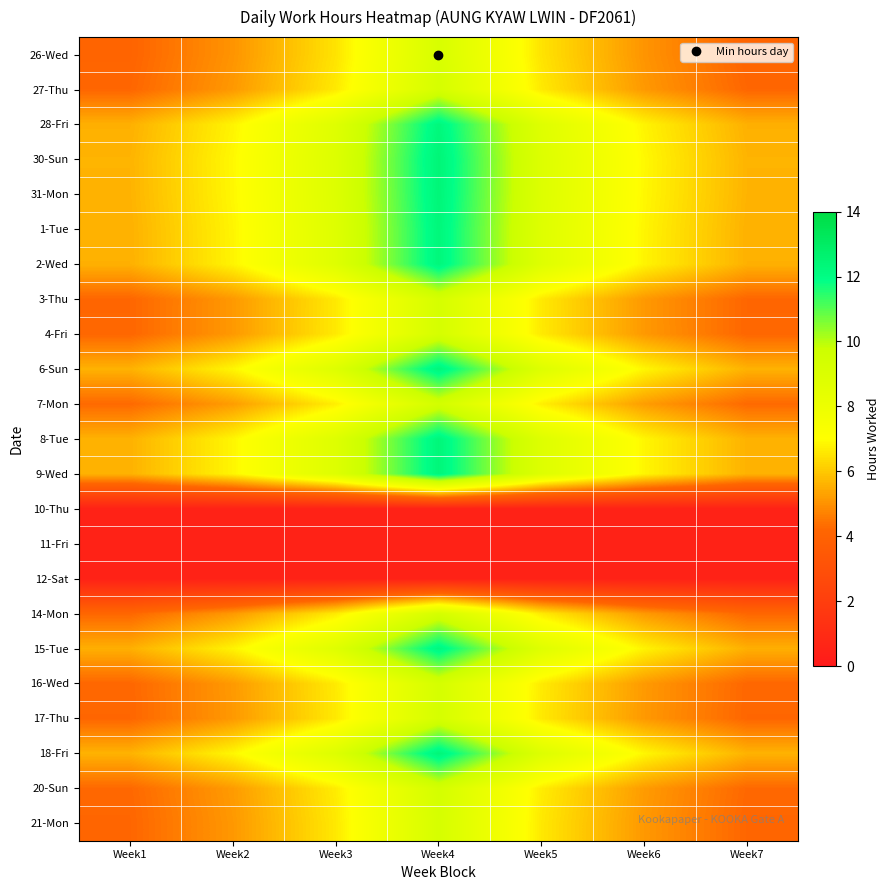

Reading left to right, extract all data points from this chart.

26-Wed: Week1=4.1	Week2=5.1	Week3=6.5	Week4=9.1	Week5=6.5	Week6=5.1	Week7=4.1
27-Thu: Week1=4.2	Week2=5.1	Week3=6.6	Week4=9.3	Week5=6.6	Week6=5.1	Week7=4.2
28-Fri: Week1=5.6	Week2=6.8	Week3=8.8	Week4=12.2	Week5=8.8	Week6=6.8	Week7=5.6
30-Sun: Week1=5.6	Week2=6.9	Week3=8.9	Week4=12.4	Week5=8.9	Week6=6.9	Week7=5.6
31-Mon: Week1=5.6	Week2=6.9	Week3=8.8	Week4=12.4	Week5=8.8	Week6=6.9	Week7=5.6
1-Tue: Week1=5.6	Week2=6.8	Week3=8.8	Week4=12.3	Week5=8.8	Week6=6.8	Week7=5.6
2-Wed: Week1=5.6	Week2=6.8	Week3=8.8	Week4=12.3	Week5=8.8	Week6=6.8	Week7=5.6
3-Thu: Week1=4.2	Week2=5.1	Week3=6.6	Week4=9.3	Week5=6.6	Week6=5.1	Week7=4.2
4-Fri: Week1=4.2	Week2=5.1	Week3=6.6	Week4=9.3	Week5=6.6	Week6=5.1	Week7=4.2
6-Sun: Week1=5.6	Week2=6.8	Week3=8.8	Week4=12.3	Week5=8.8	Week6=6.8	Week7=5.6
7-Mon: Week1=4.3	Week2=5.2	Week3=6.7	Week4=9.4	Week5=6.7	Week6=5.2	Week7=4.3
8-Tue: Week1=5.6	Week2=6.8	Week3=8.8	Week4=12.3	Week5=8.8	Week6=6.8	Week7=5.6
9-Wed: Week1=5.6	Week2=6.8	Week3=8.8	Week4=12.3	Week5=8.8	Week6=6.8	Week7=5.6
10-Thu: Week1=0.5	Week2=0.5	Week3=0.5	Week4=0.5	Week5=0.5	Week6=0.5	Week7=0.5
11-Fri: Week1=0.5	Week2=0.5	Week3=0.5	Week4=0.5	Week5=0.5	Week6=0.5	Week7=0.5
12-Sat: Week1=0.5	Week2=0.5	Week3=0.5	Week4=0.5	Week5=0.5	Week6=0.5	Week7=0.5
14-Mon: Week1=4.2	Week2=5.2	Week3=6.6	Week4=9.3	Week5=6.6	Week6=5.2	Week7=4.2
15-Tue: Week1=5.6	Week2=6.8	Week3=8.7	Week4=12.2	Week5=8.7	Week6=6.8	Week7=5.6
16-Wed: Week1=4.2	Week2=5.2	Week3=6.6	Week4=9.3	Week5=6.6	Week6=5.2	Week7=4.2
17-Thu: Week1=4.2	Week2=5.1	Week3=6.6	Week4=9.3	Week5=6.6	Week6=5.1	Week7=4.2
18-Fri: Week1=5.6	Week2=6.9	Week3=8.8	Week4=12.4	Week5=8.8	Week6=6.9	Week7=5.6
20-Sun: Week1=4.2	Week2=5.2	Week3=6.7	Week4=9.3	Week5=6.7	Week6=5.2	Week7=4.2
21-Mon: Week1=4.2	Week2=5.1	Week3=6.6	Week4=9.2	Week5=6.6	Week6=5.1	Week7=4.2